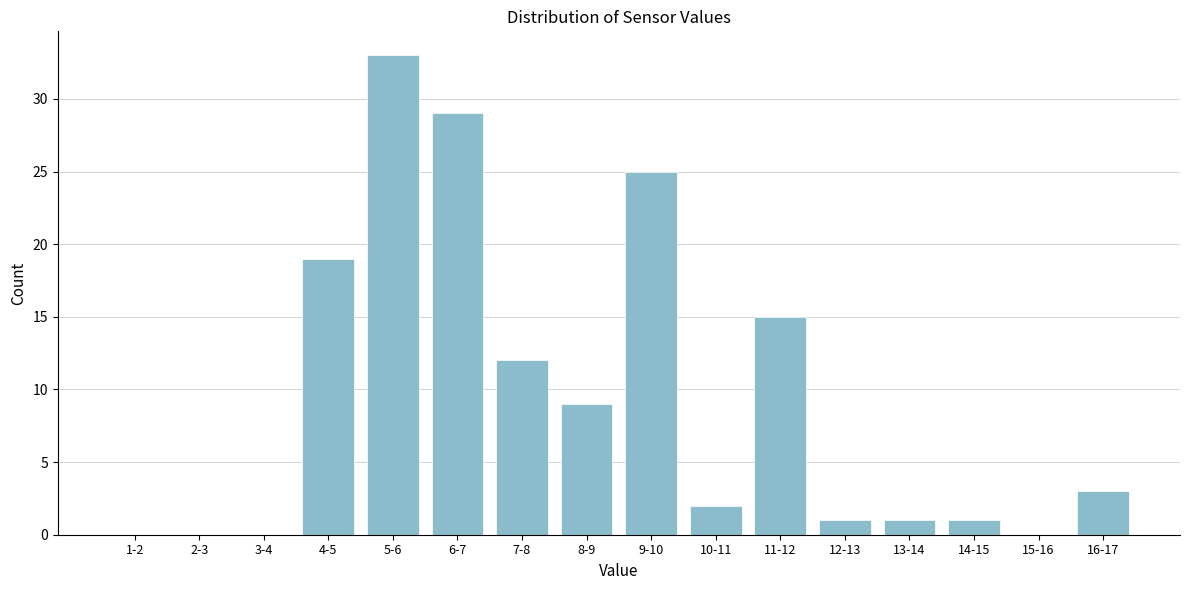

Reading right to left, what are all the values shown in this chart?

16-17=3	15-16=0	14-15=1	13-14=1	12-13=1	11-12=15	10-11=2	9-10=25	8-9=9	7-8=12	6-7=29	5-6=33	4-5=19	3-4=0	2-3=0	1-2=0